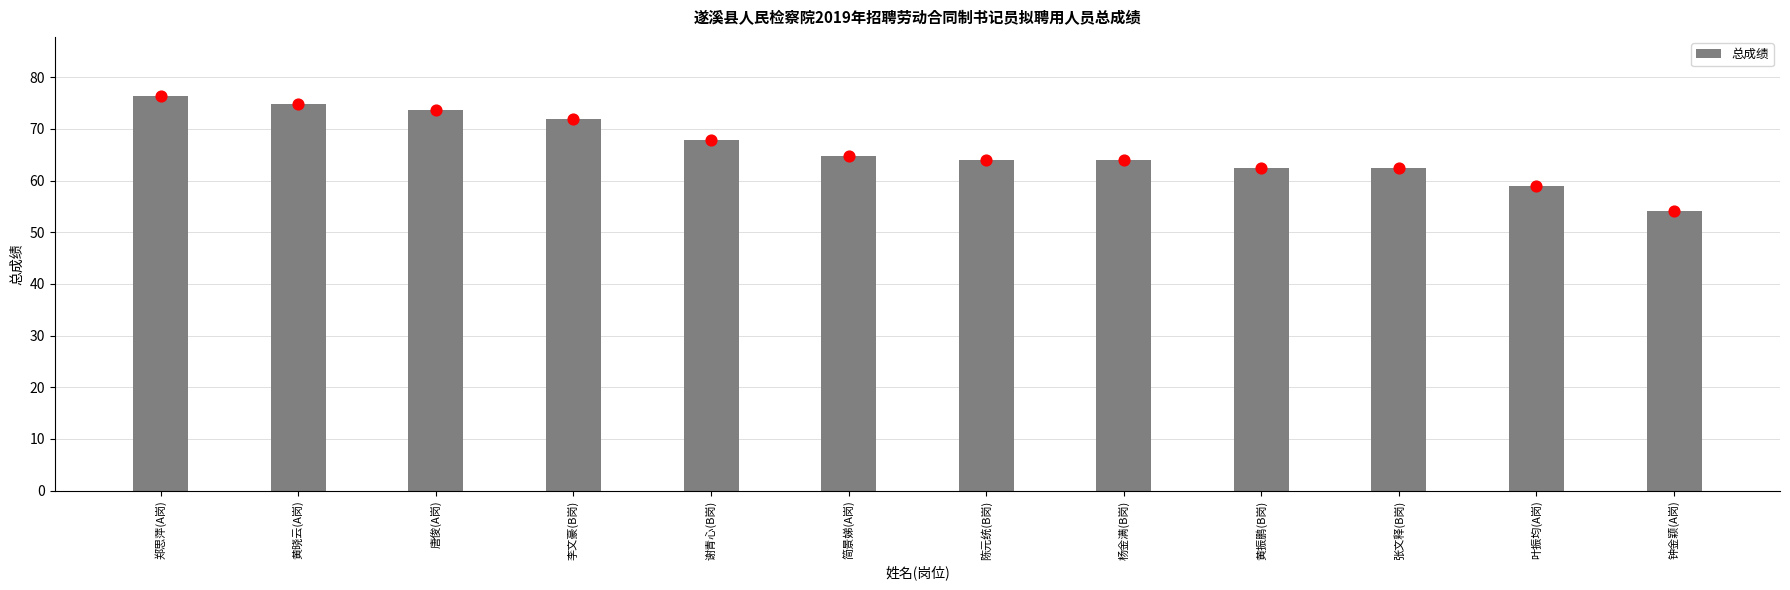

Which has a higher value, 张文释(B岗) or 黄振鹏(B岗)?

黄振鹏(B岗)